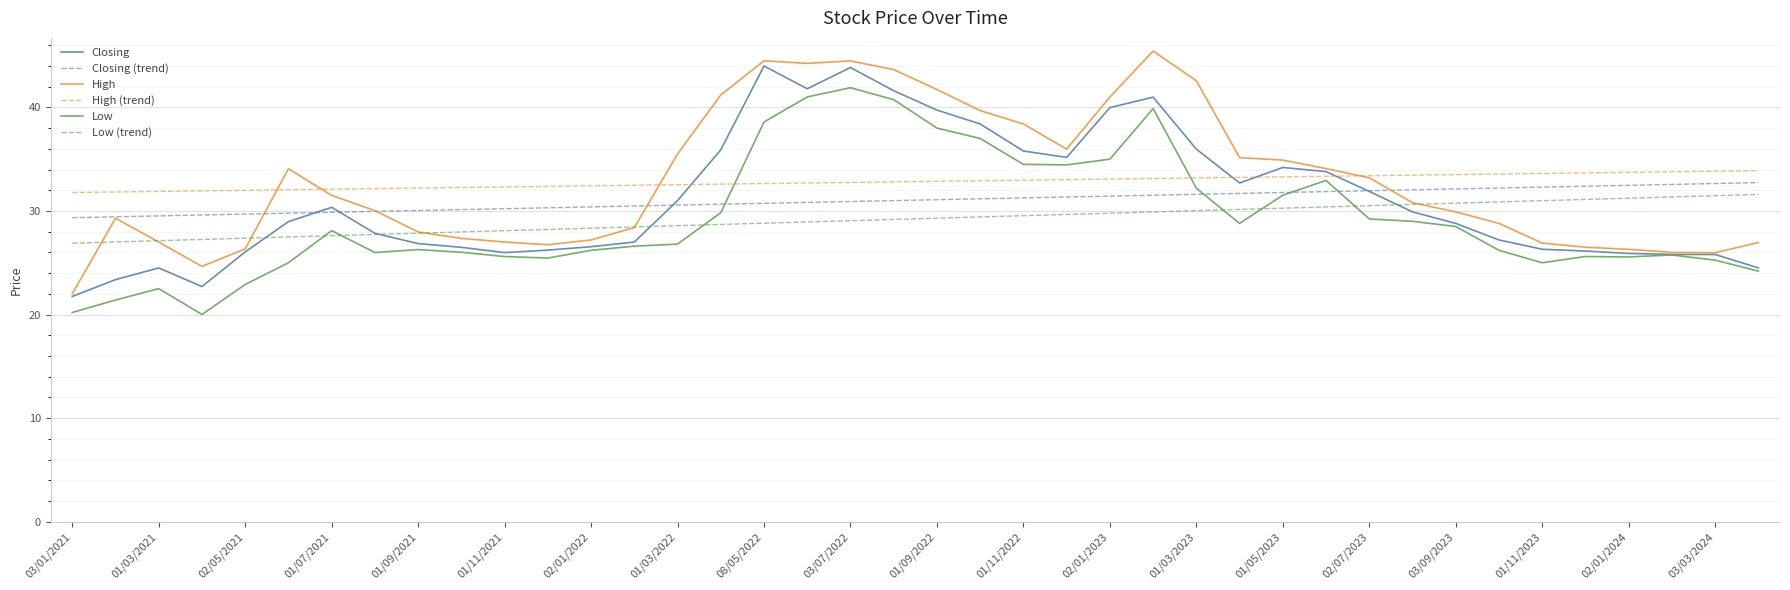

What is the maximum value for Closing?

44.0